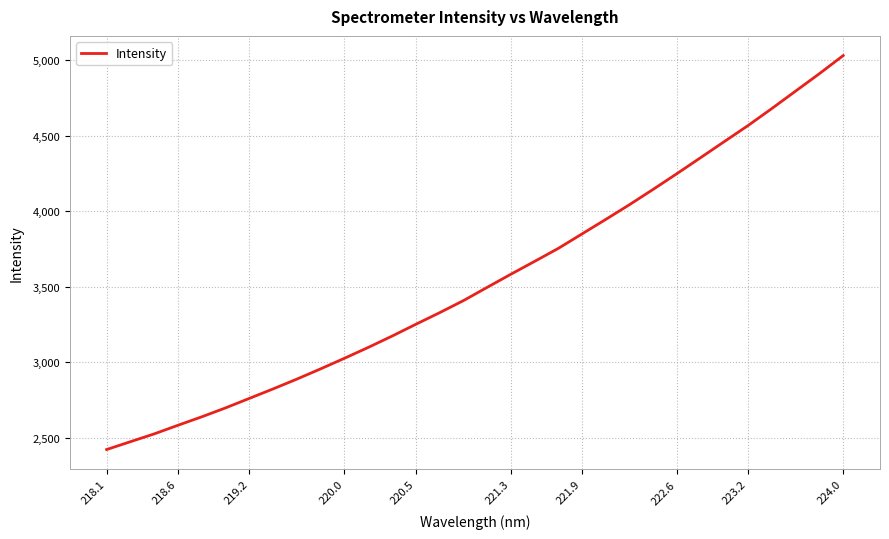

What is the minimum value shown in the chart?

2421.5